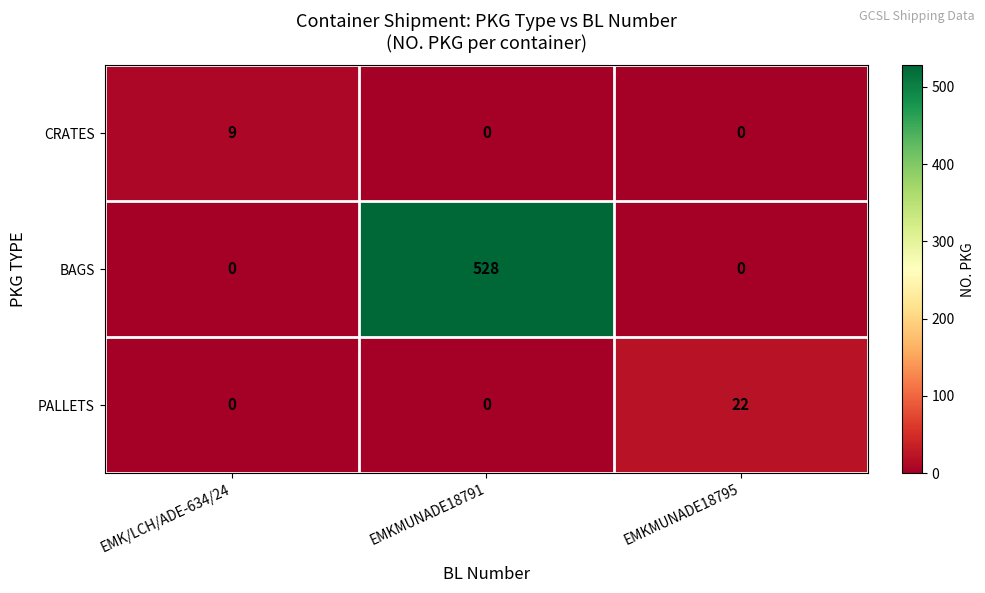

The BAGS series shows 528 at EMKMUNADE18791. True or false?

True